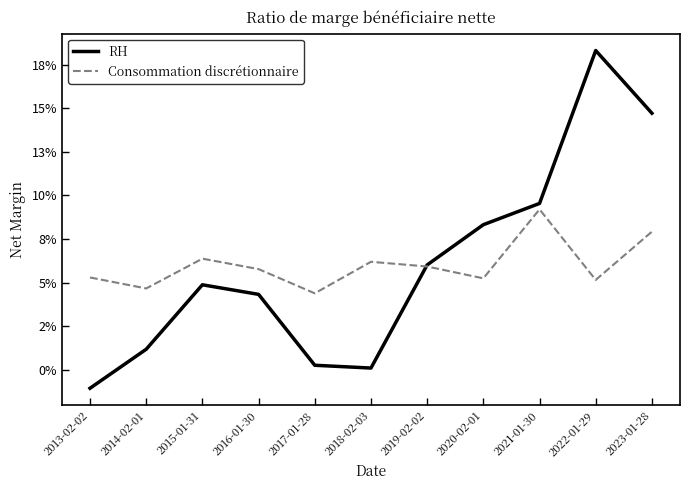

How many interior local valleys does the RH series have?

1